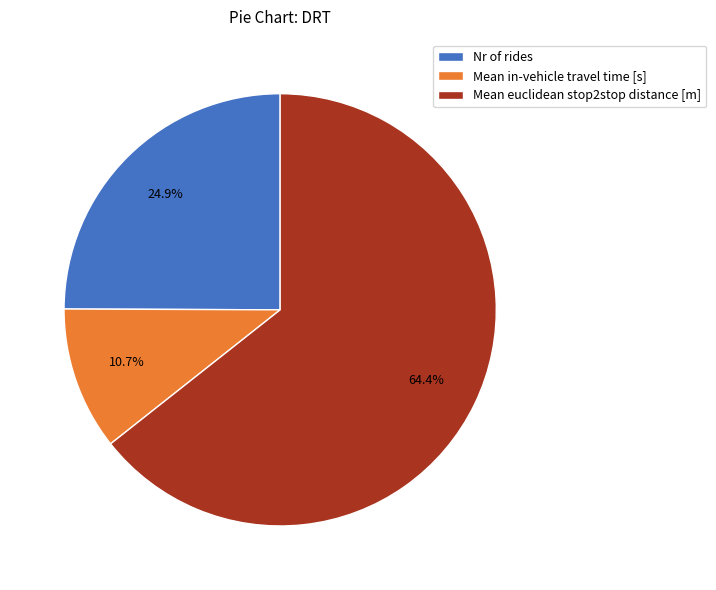

To the nearest percent, what is the difference between the Nr of rides and Mean in-vehicle travel time [s] slice percentages?

14%